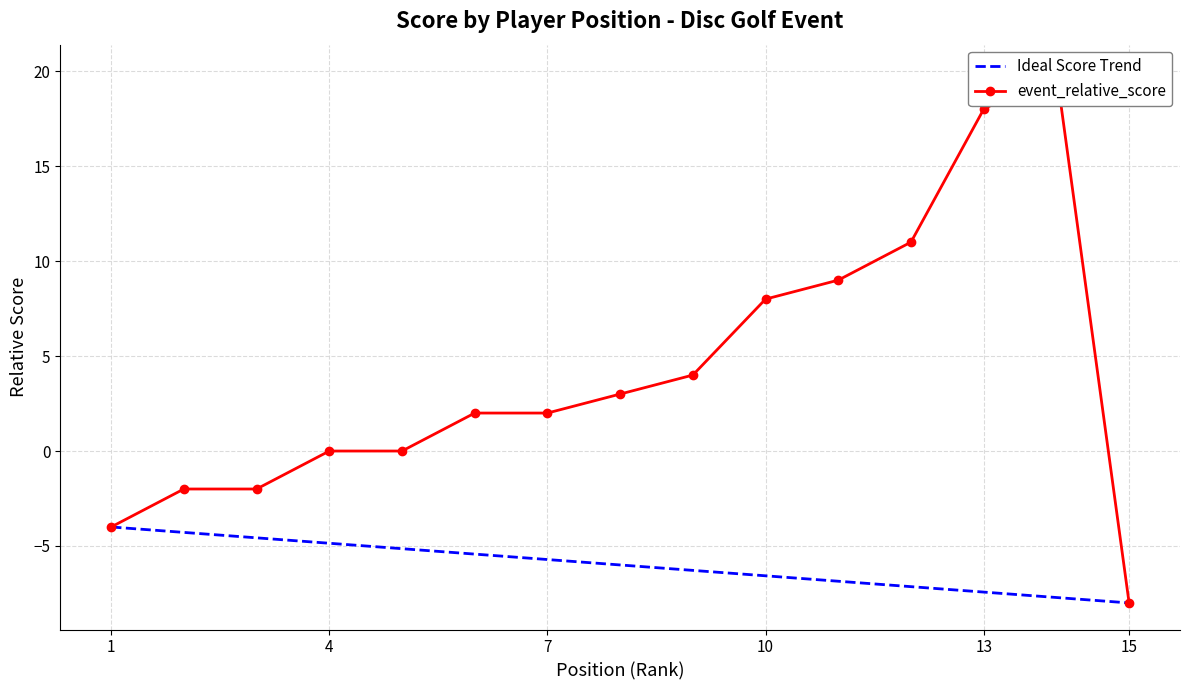

True or false: Ideal Score Trend has a value of -6.6 at 10.

True